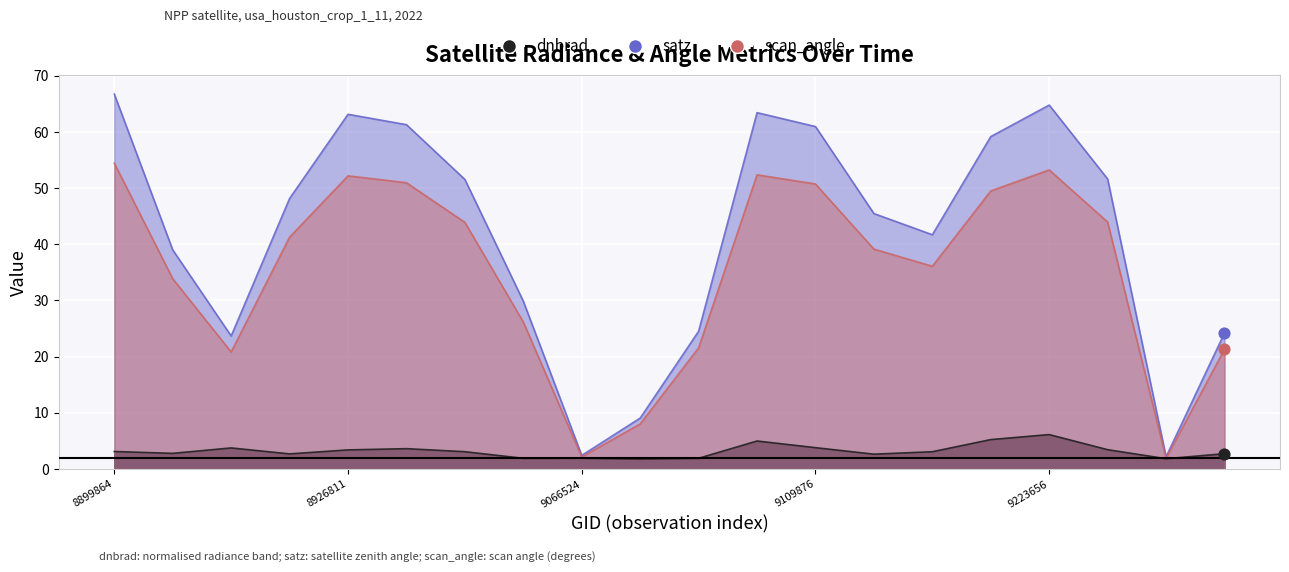

Is the value of dnbrad at 11 greater than the value of satz at 19?

No